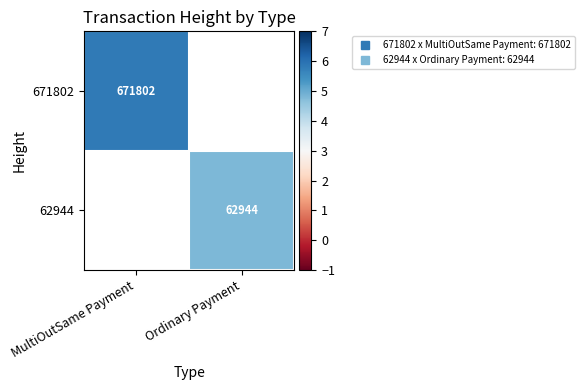

At which label is 671802 closest to 5?

MultiOutSame Payment